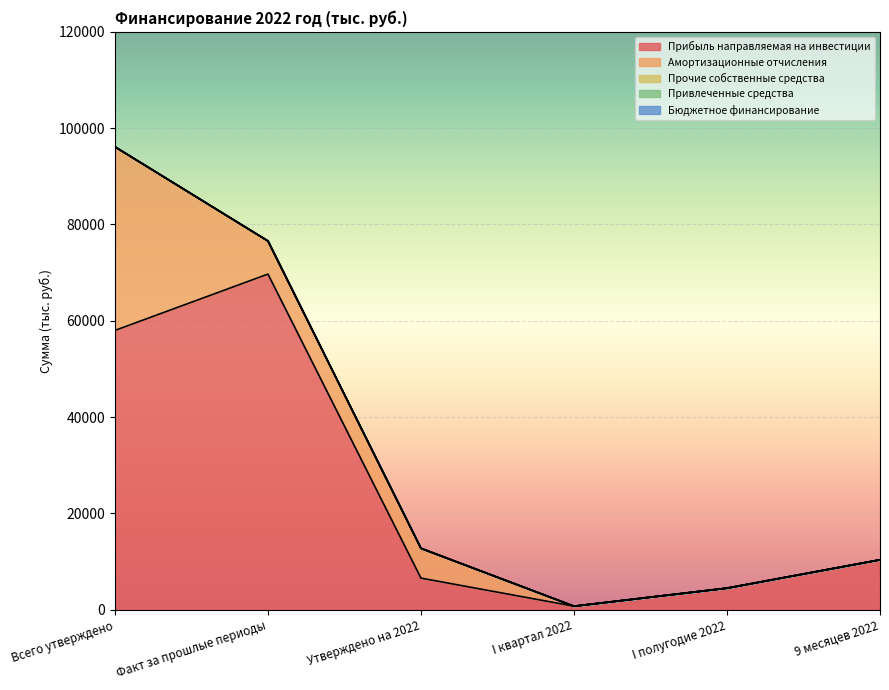

At how many categories does at least one series exceed 51366?

2